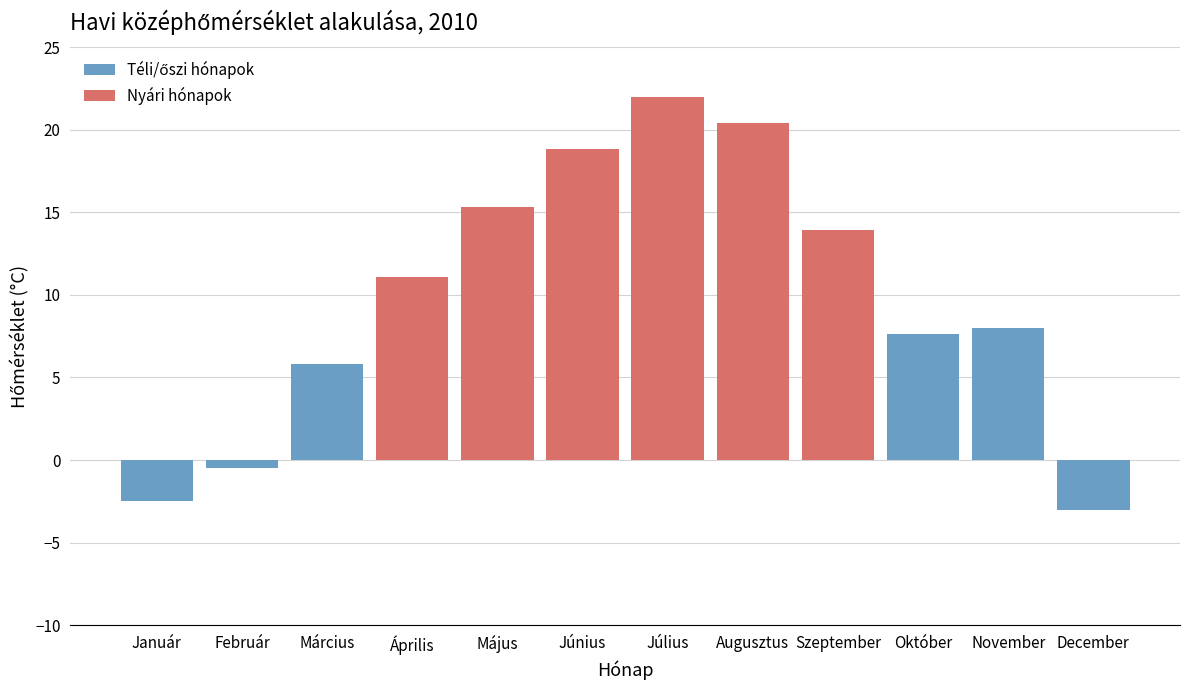

Reading left to right, extract all data points from this chart.

-2.5	-0.5	5.8	11.1	15.3	18.8	22.0	20.4	13.9	7.6	8.0	-3.0